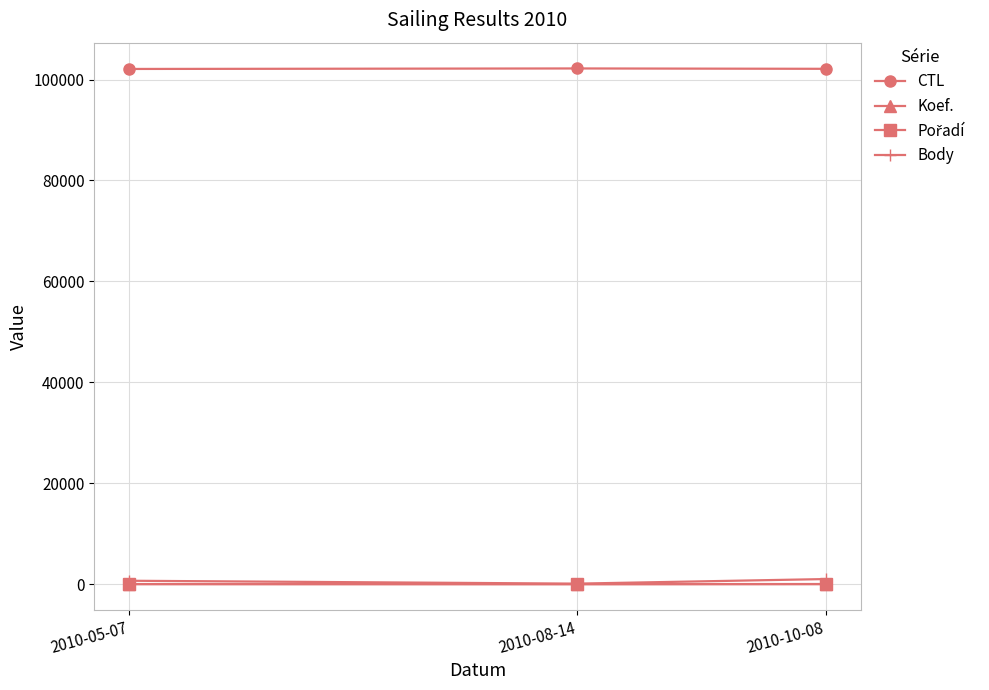

What is the maximum value shown in the chart?

102205